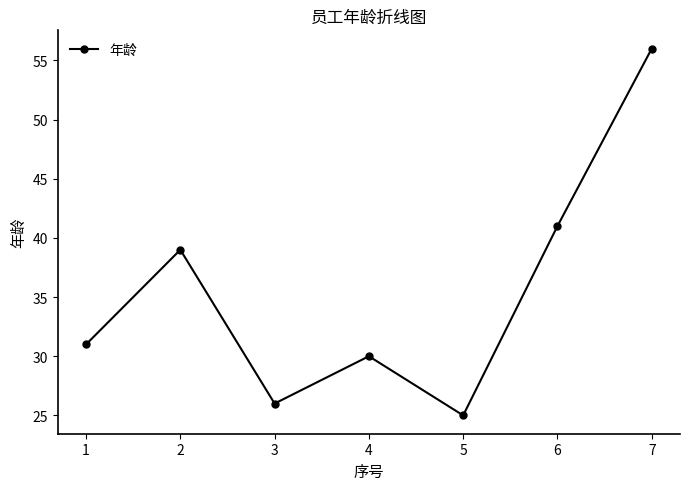

Rank the categories by value from lowest to highest.

5, 3, 4, 1, 2, 6, 7